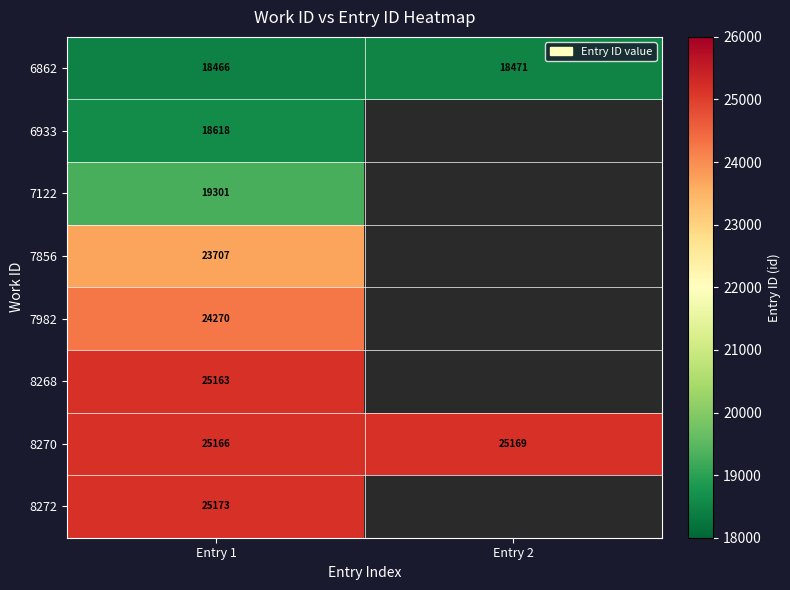

Where is 8270 nearest to the value 25167?

Entry 1